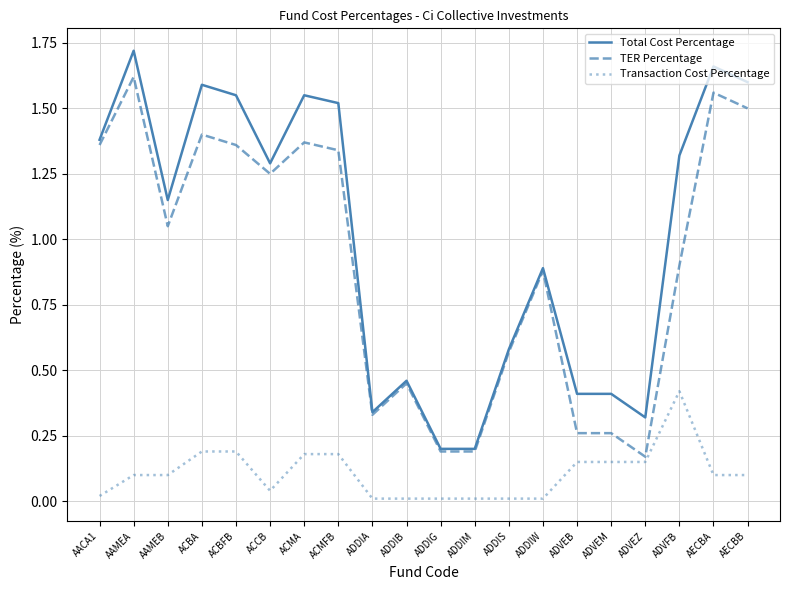

How many values in the TER Percentage series are below 1?

10